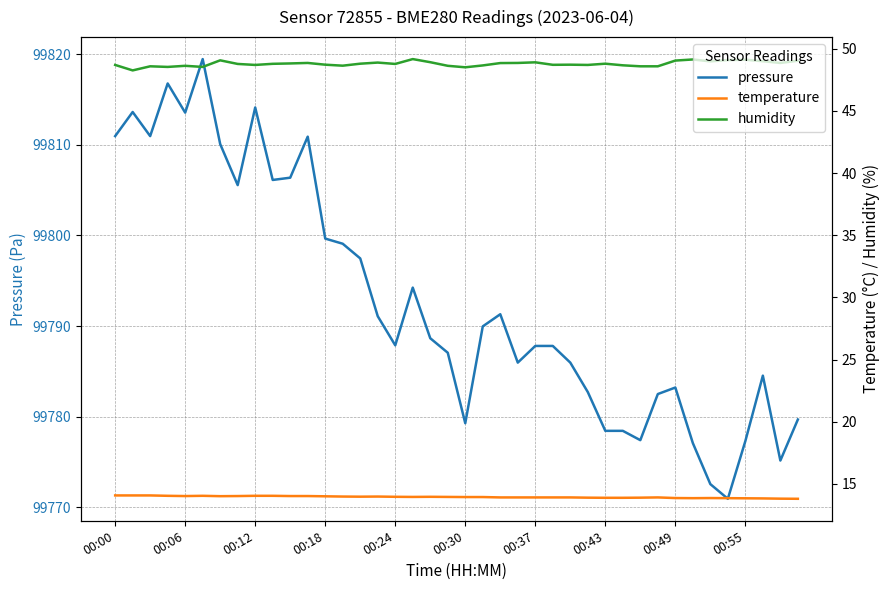

True or false: humidity and pressure intersect in this chart.

False